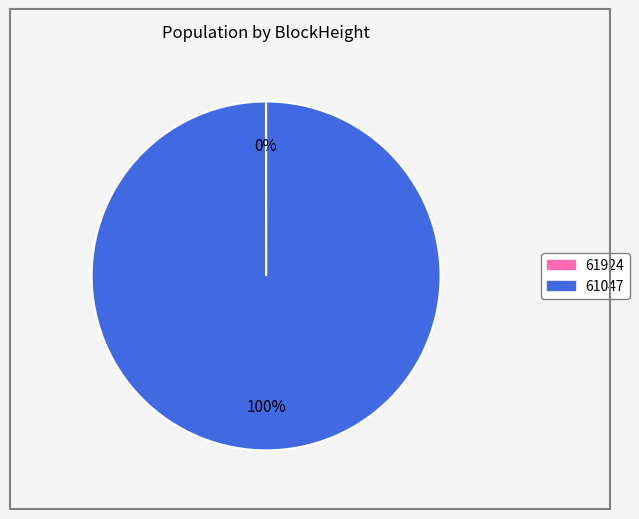

Which slice is the largest?

61047